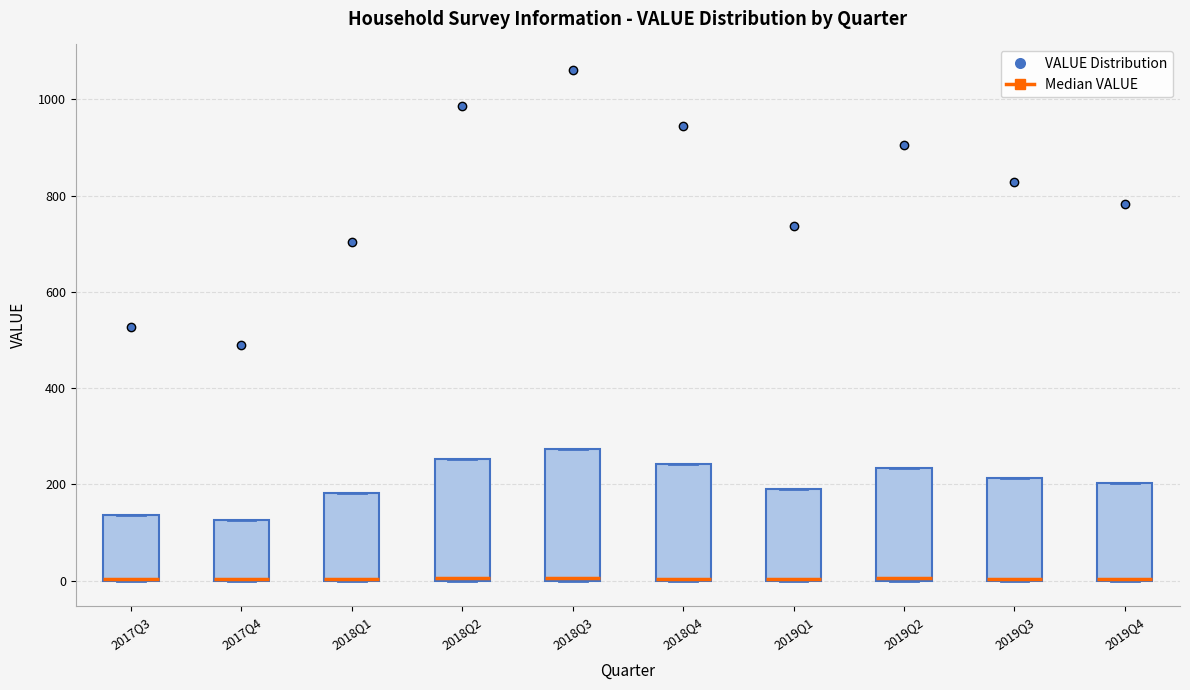

Where is the upper edge of the box for 2018Q2 on the y-axis? The values are not printed on the chart, so give them approximately, as read against the axis.

260